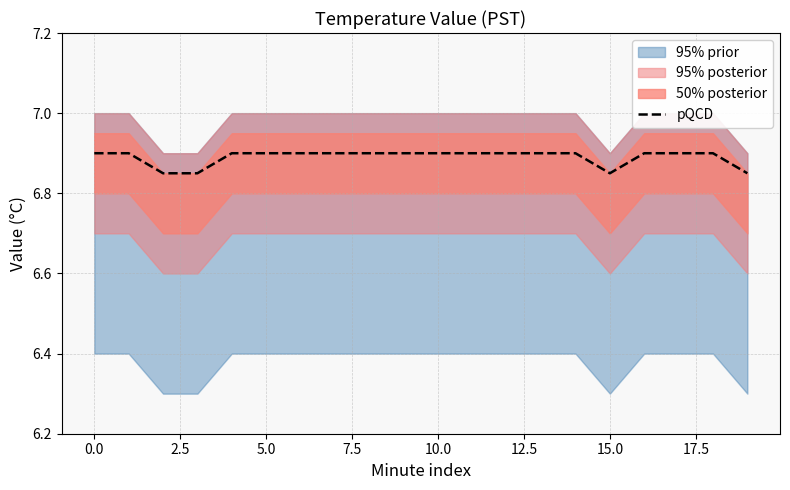

True or false: the data has more than 1 interior local peaks.

False